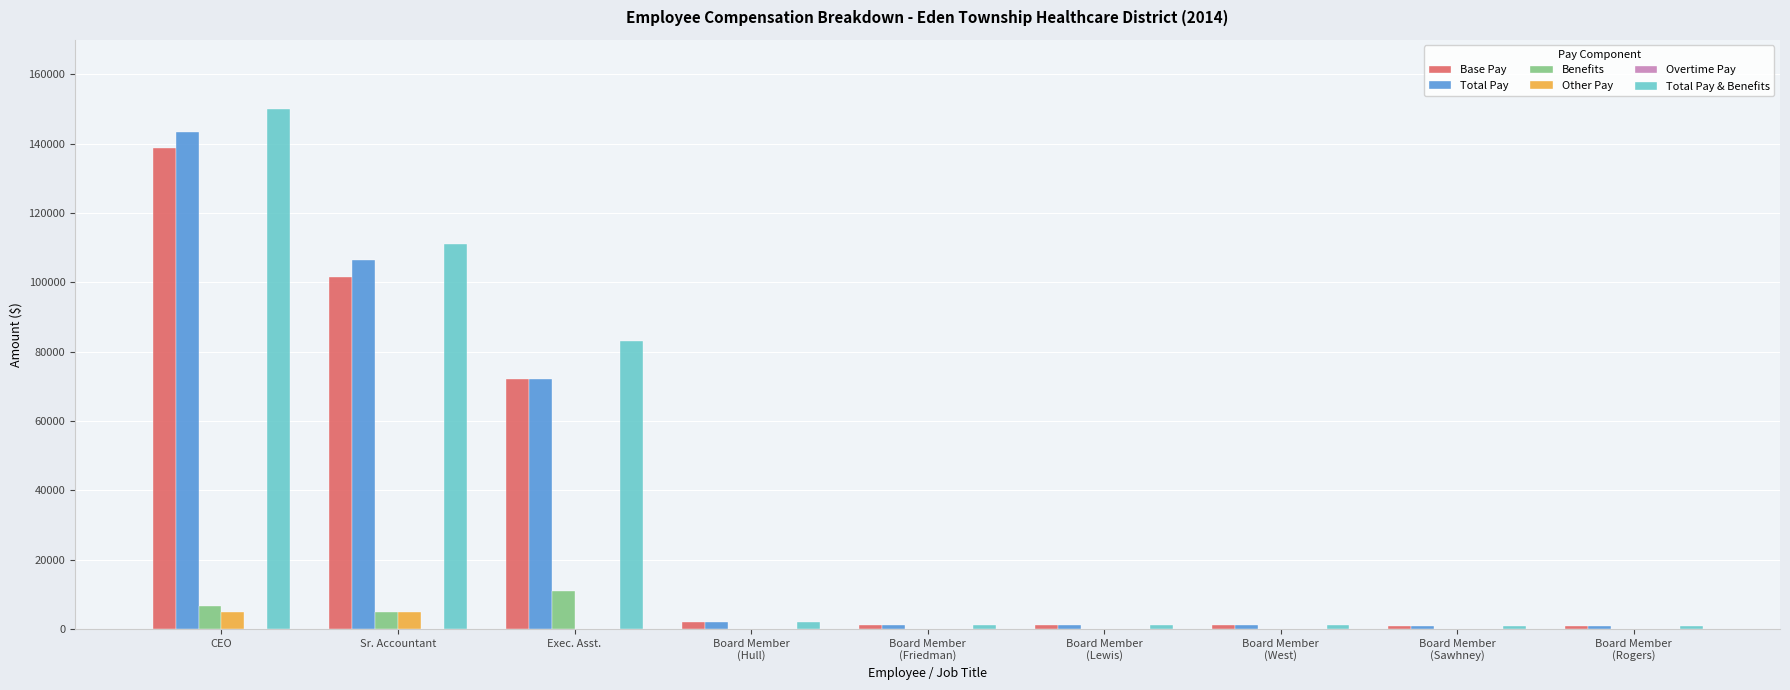

What is the sum of all Other Pay values?

9600.0